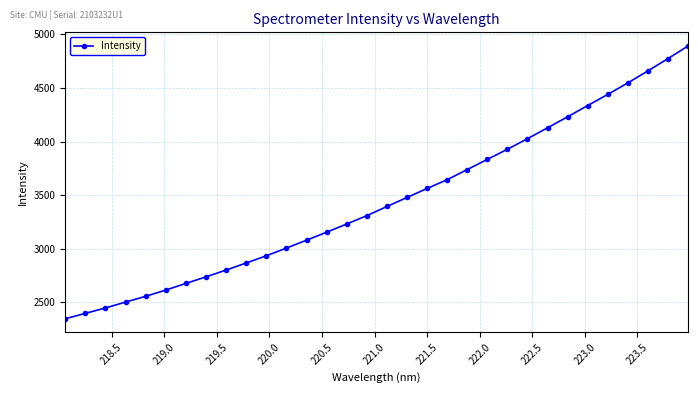

What is the value of the 25th point from the left?

4129.5